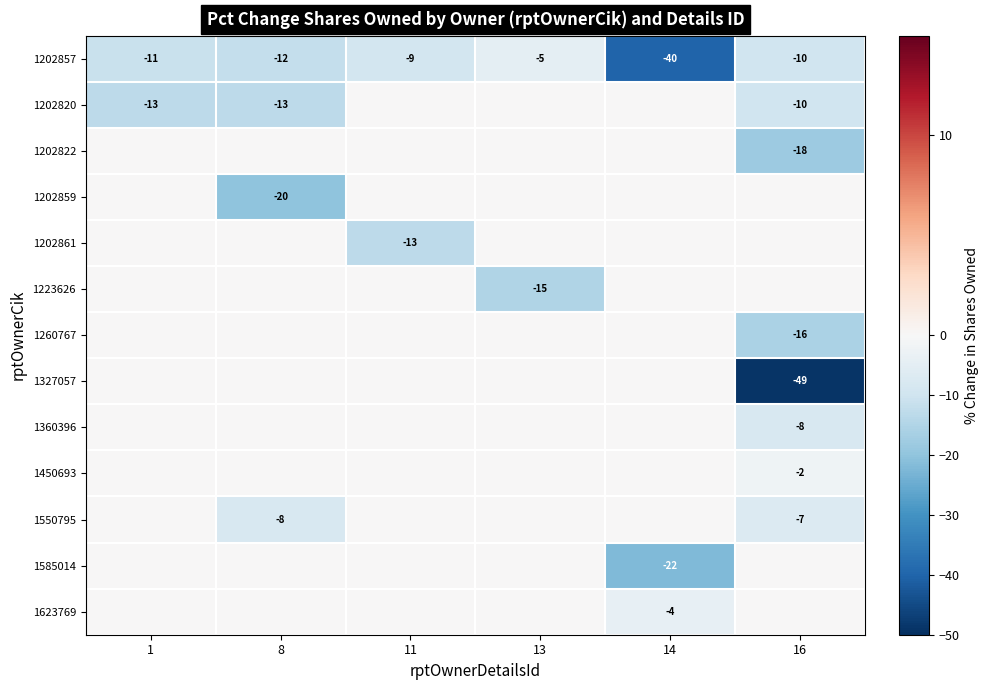

The 1202857 series shows -15 at 1. True or false?

False